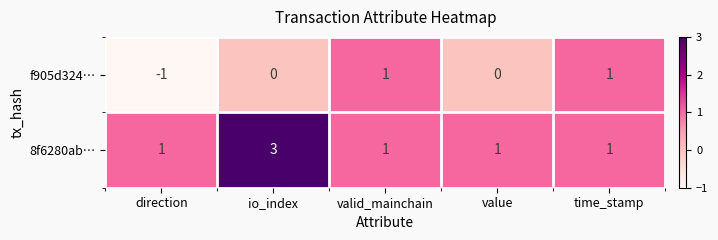

Reading left to right, transcribe all the data shown in this chart.

f905d324…: direction=-1	io_index=0	valid_mainchain=1	value=0	time_stamp=1
8f6280ab…: direction=1	io_index=3	valid_mainchain=1	value=1	time_stamp=1